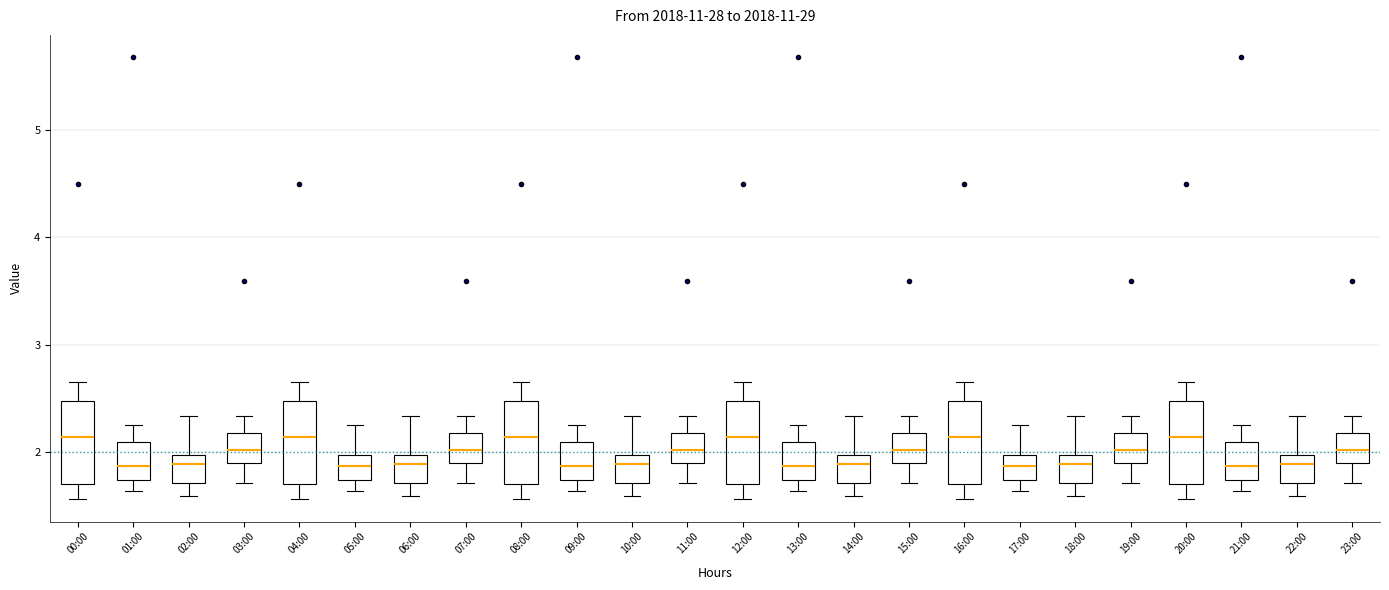

Reading left to right, transcribe this box plot: for each box, give where its median line is, the range the box spans, and where its two whiskers end, as read against the y-axis. The values are not printed on the chart, so give them approximately, as read against the axis.

00:00: median 2.1, box 1.7 to 2.5, whiskers 1.6 to 2.7
01:00: median 1.9, box 1.7 to 2.1, whiskers 1.6 to 2.3
02:00: median 1.9, box 1.7 to 2.0, whiskers 1.6 to 2.3
03:00: median 2.0, box 1.9 to 2.2, whiskers 1.7 to 2.3
04:00: median 2.1, box 1.7 to 2.5, whiskers 1.6 to 2.7
05:00: median 1.9, box 1.7 to 2.0, whiskers 1.6 to 2.3
06:00: median 1.9, box 1.7 to 2.0, whiskers 1.6 to 2.3
07:00: median 2.0, box 1.9 to 2.2, whiskers 1.7 to 2.3
08:00: median 2.1, box 1.7 to 2.5, whiskers 1.6 to 2.7
09:00: median 1.9, box 1.7 to 2.1, whiskers 1.6 to 2.3
10:00: median 1.9, box 1.7 to 2.0, whiskers 1.6 to 2.3
11:00: median 2.0, box 1.9 to 2.2, whiskers 1.7 to 2.3
12:00: median 2.1, box 1.7 to 2.5, whiskers 1.6 to 2.7
13:00: median 1.9, box 1.7 to 2.1, whiskers 1.6 to 2.3
14:00: median 1.9, box 1.7 to 2.0, whiskers 1.6 to 2.3
15:00: median 2.0, box 1.9 to 2.2, whiskers 1.7 to 2.3
16:00: median 2.1, box 1.7 to 2.5, whiskers 1.6 to 2.7
17:00: median 1.9, box 1.7 to 2.0, whiskers 1.6 to 2.3
18:00: median 1.9, box 1.7 to 2.0, whiskers 1.6 to 2.3
19:00: median 2.0, box 1.9 to 2.2, whiskers 1.7 to 2.3
20:00: median 2.1, box 1.7 to 2.5, whiskers 1.6 to 2.7
21:00: median 1.9, box 1.7 to 2.1, whiskers 1.6 to 2.3
22:00: median 1.9, box 1.7 to 2.0, whiskers 1.6 to 2.3
23:00: median 2.0, box 1.9 to 2.2, whiskers 1.7 to 2.3